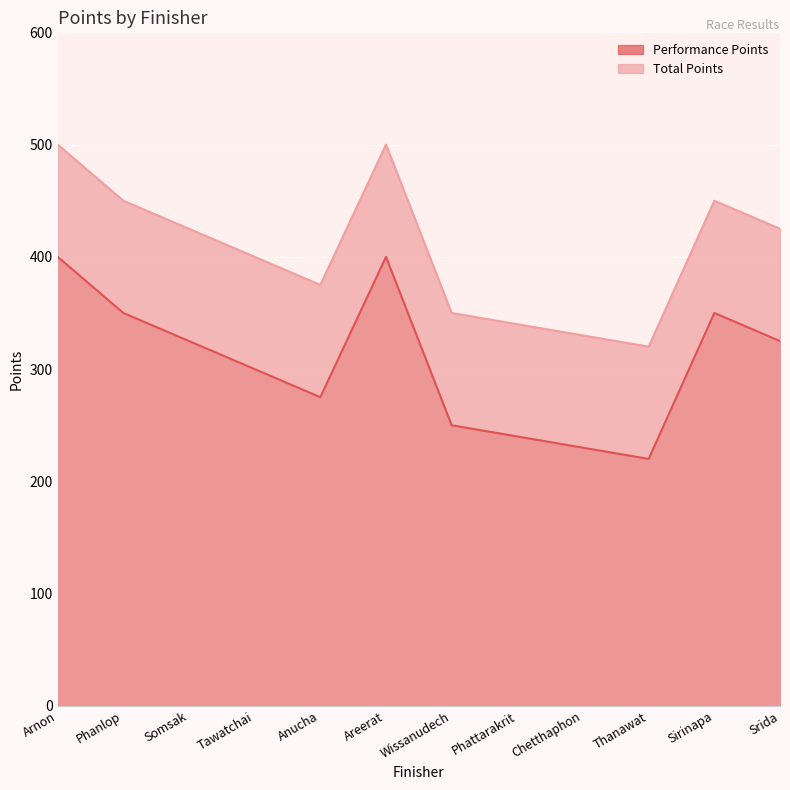

True or false: Performance Points and Total Points intersect in this chart.

False